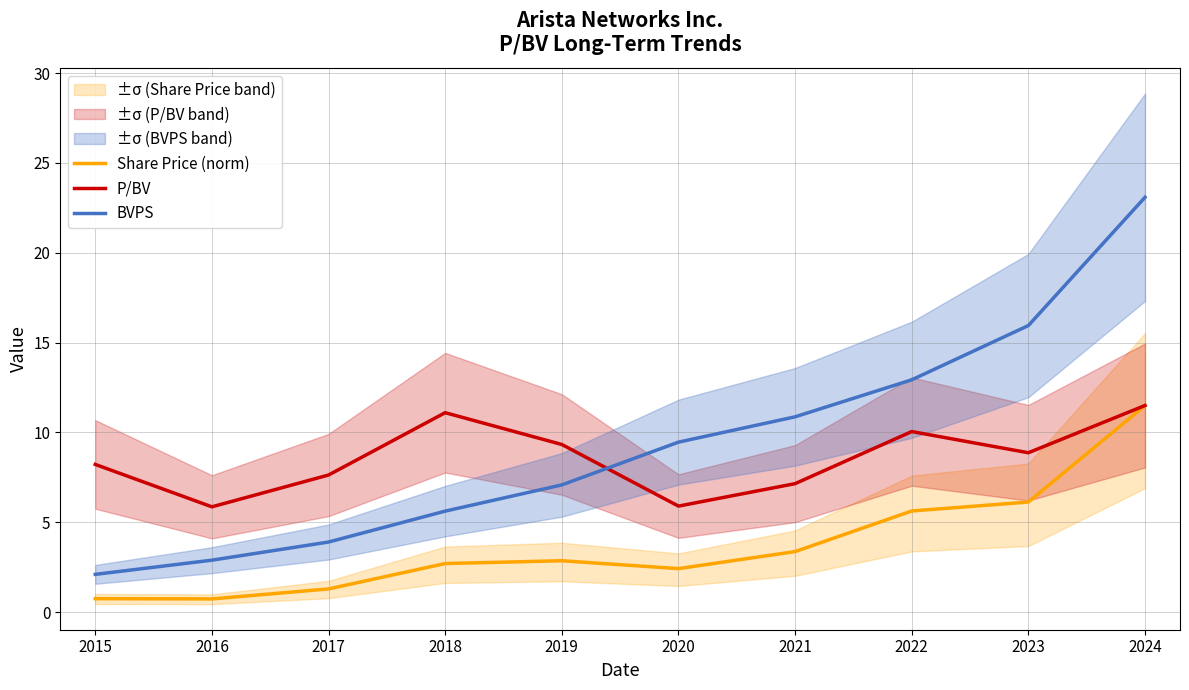

What is the sum of the Share Price (norm) values at 2024 and 2022?

17.1